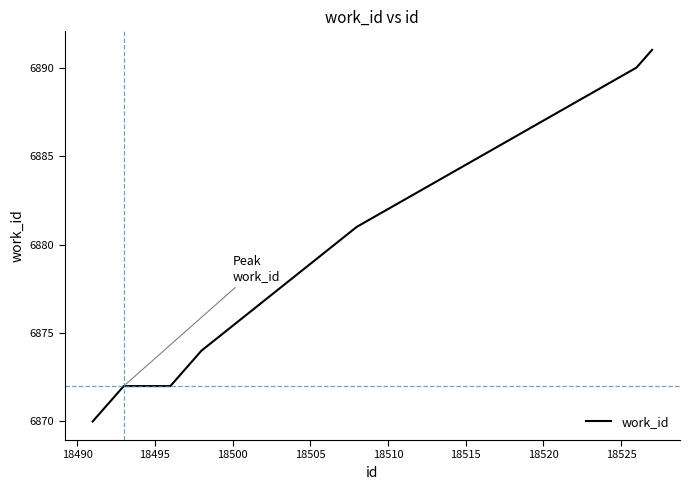

What is the difference between the maximum and minimum values?

21